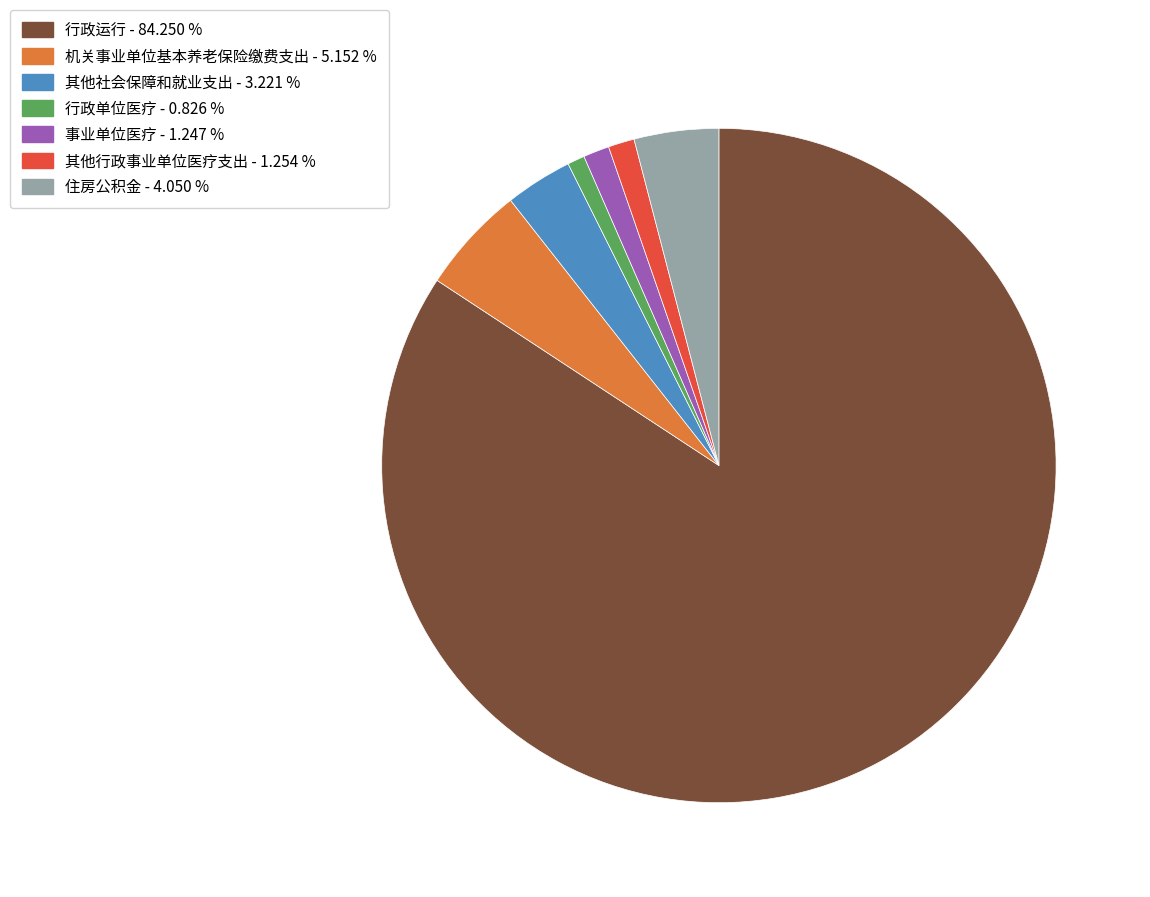

Is 事业单位医疗 the majority of the pie?

No